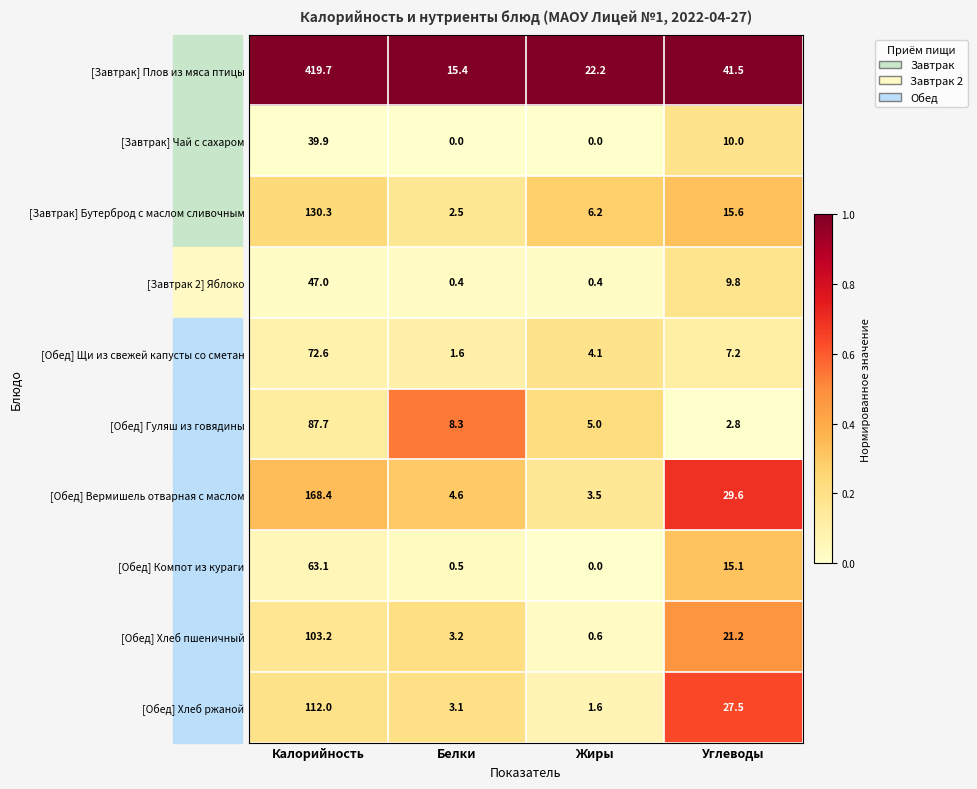

What is the greatest value displayed?

419.7